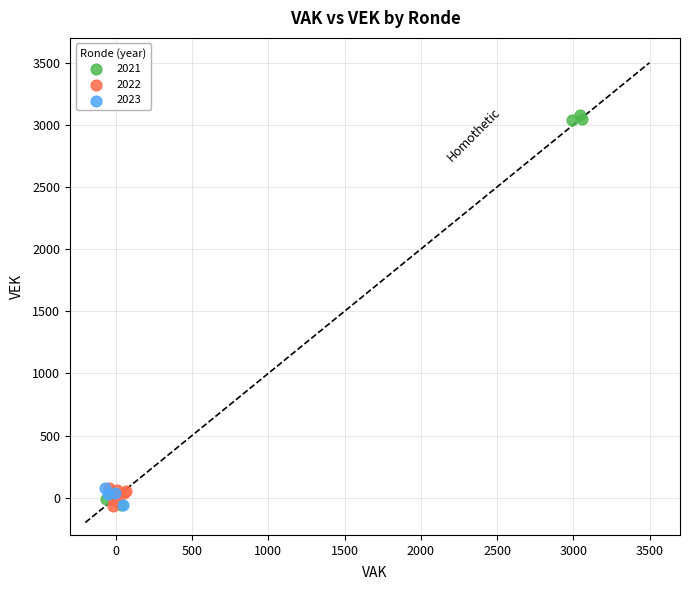

Which series contains the highest Y value?

2021